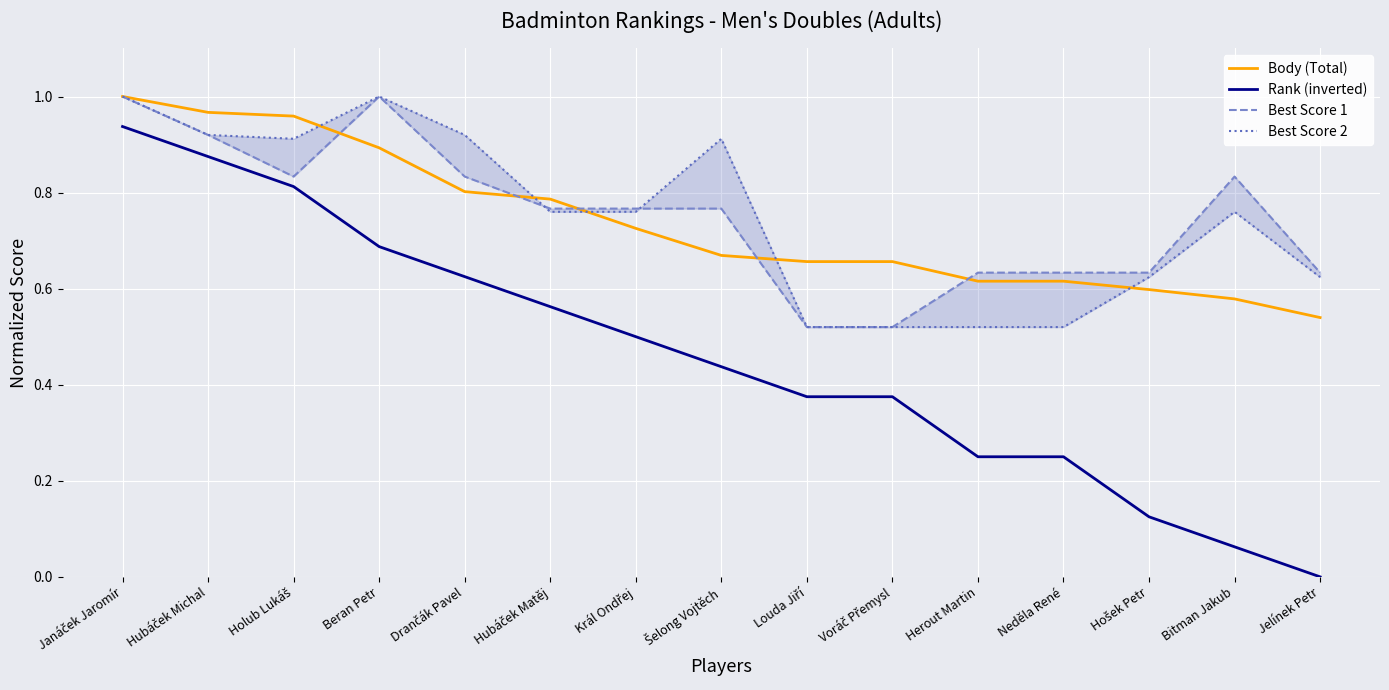

How many series are shown in this chart?

4